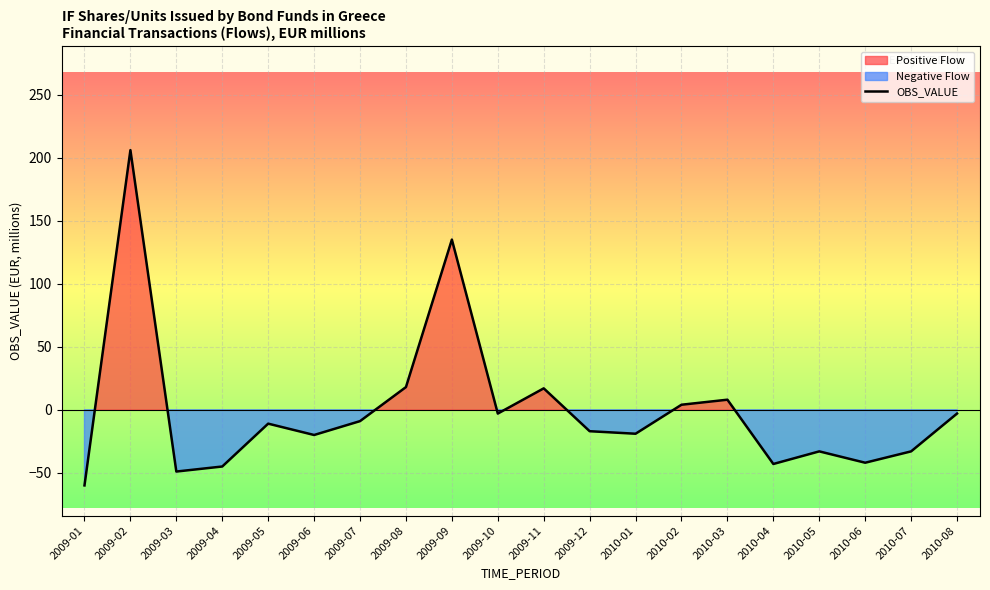

List the labels in order of value, smallest first.

2009-01, 2009-03, 2009-04, 2010-04, 2010-06, 2010-05, 2010-07, 2009-06, 2010-01, 2009-12, 2009-05, 2009-07, 2009-10, 2010-08, 2010-02, 2010-03, 2009-11, 2009-08, 2009-09, 2009-02